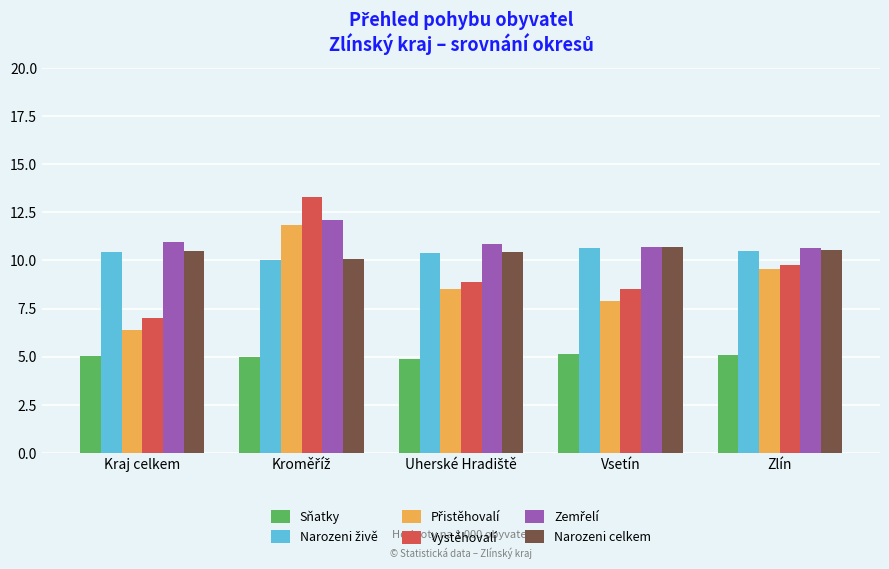

Is it true that Sňatky equals 8.7 at Kraj celkem?

False